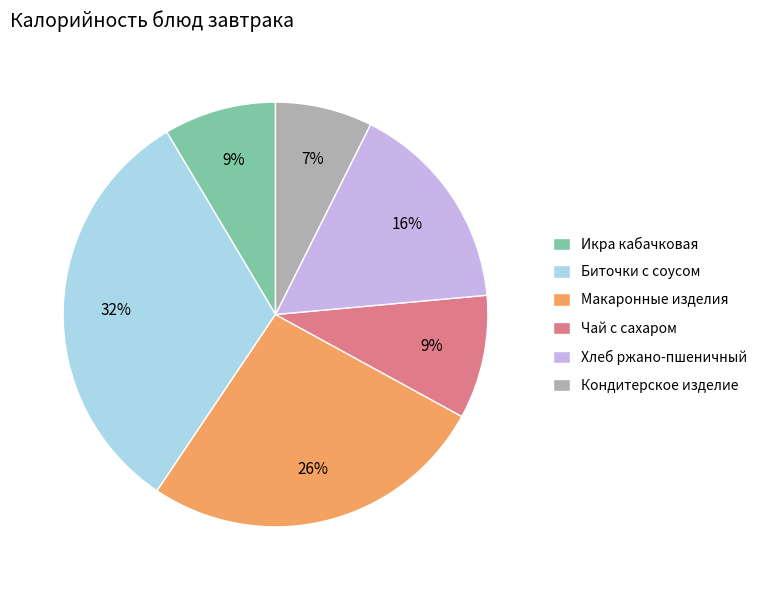

How many segments does this pie chart have?

6